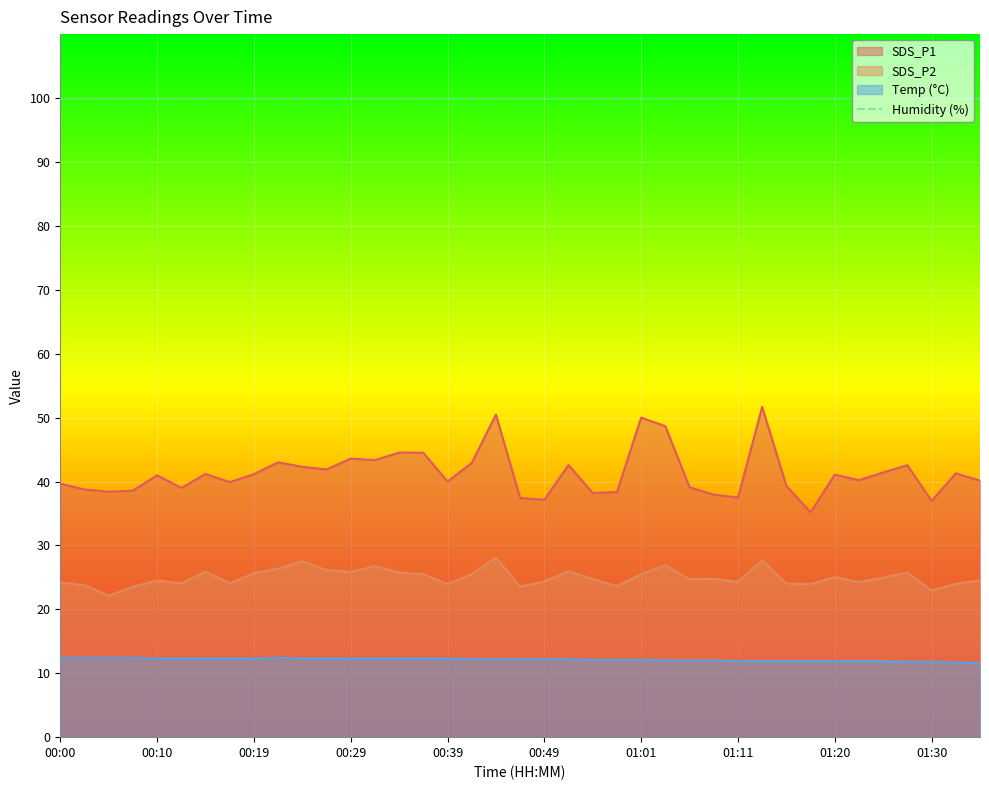

Which has a higher value, 00:17 or 01:01?

01:01